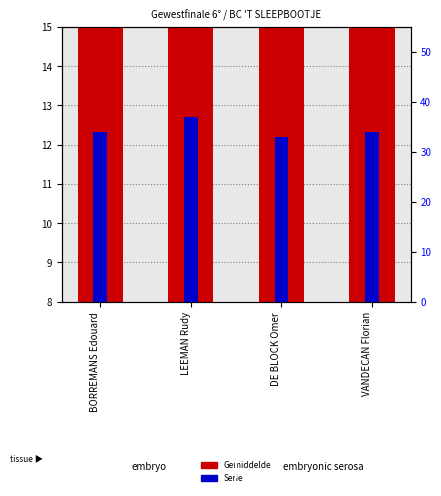

What is the difference between the maximum and minimum values in the Gemiddelde series?

5.4